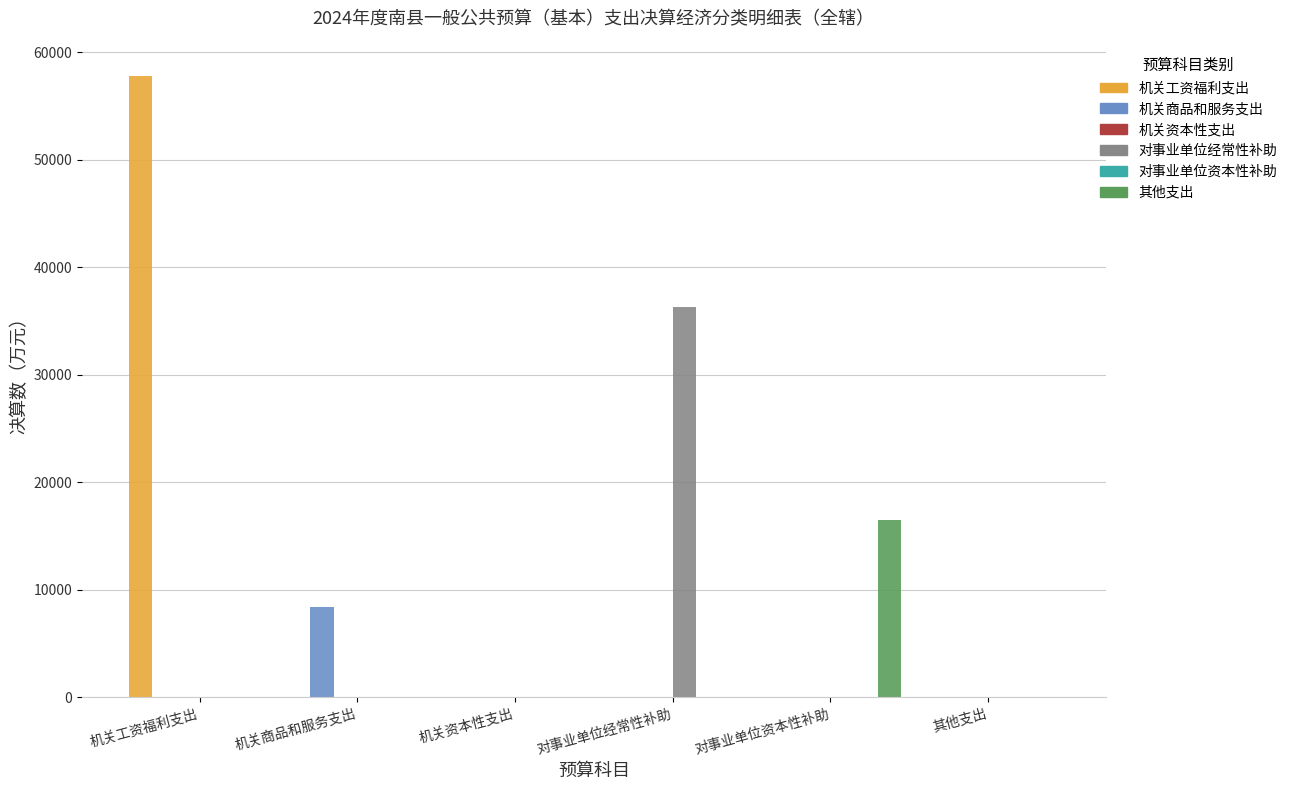

Is the value of 其他支出 at 对事业单位资本性补助 greater than the value of 对事业单位资本性补助 at 对事业单位资本性补助?

Yes